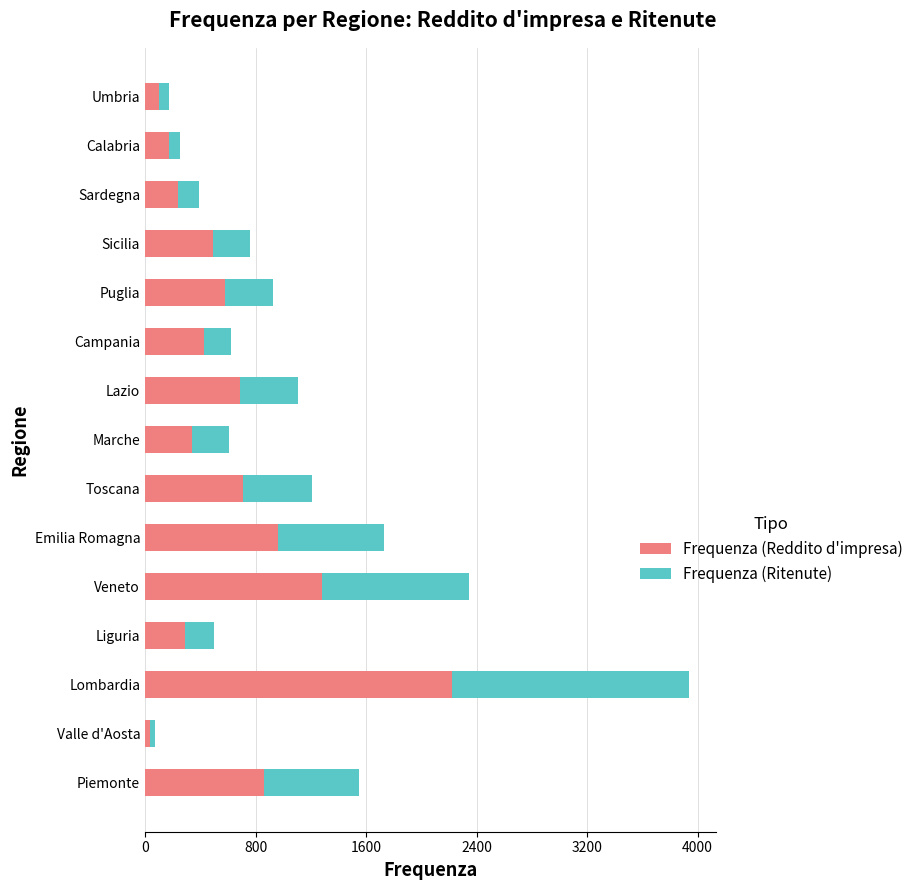

True or false: Frequenza (Reddito d'impresa) has a value of 688 at Lazio.

True